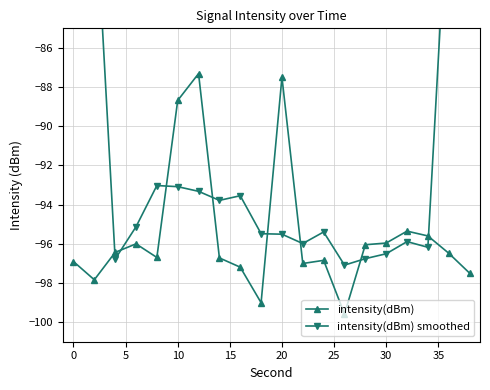

Rank the series by their maximum value, from highest to lowest.

intensity(dBm) smoothed, intensity(dBm)